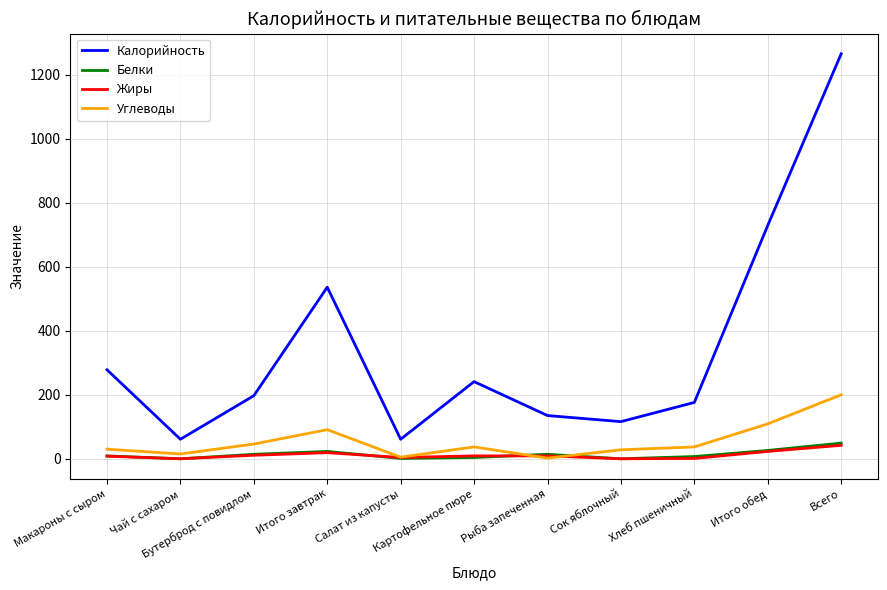

What are all the series names shown in the legend?

Калорийность, Белки, Жиры, Углеводы